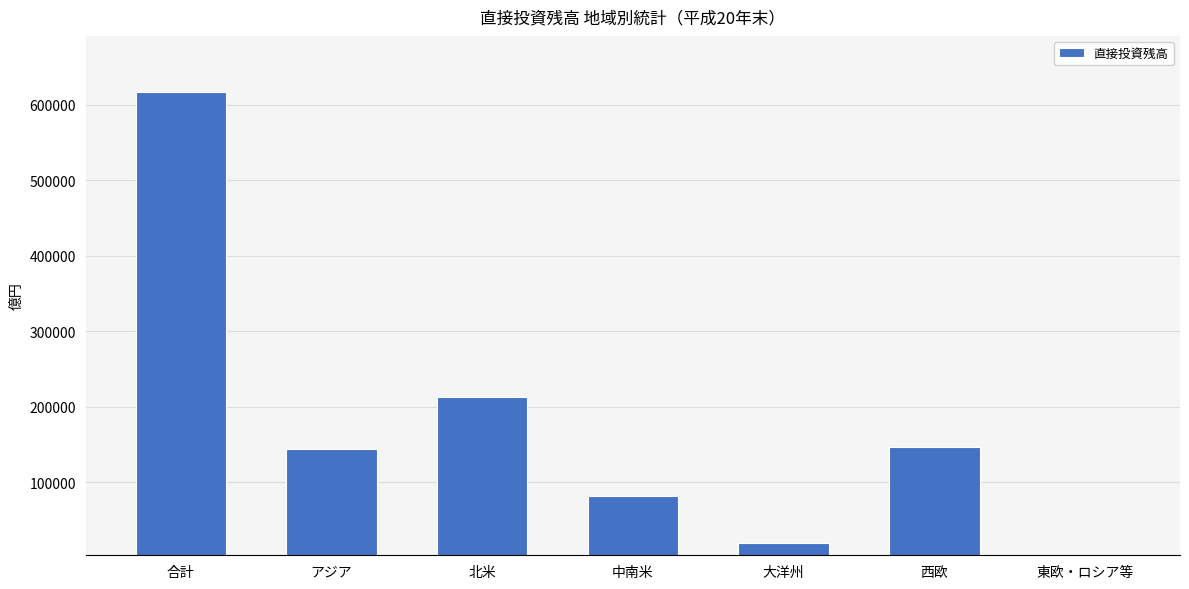

What is the maximum value shown in the chart?

617400